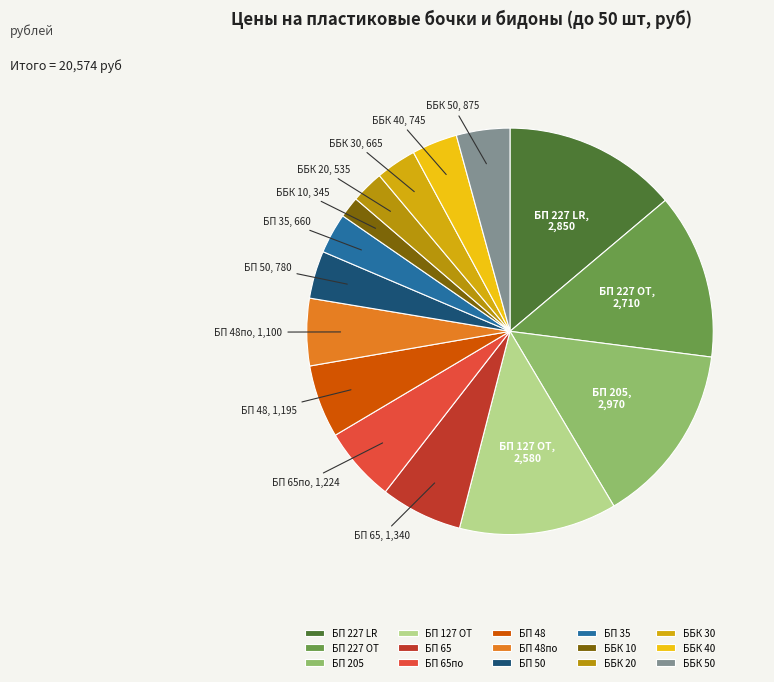

Which slice is the smallest?

ББК 10